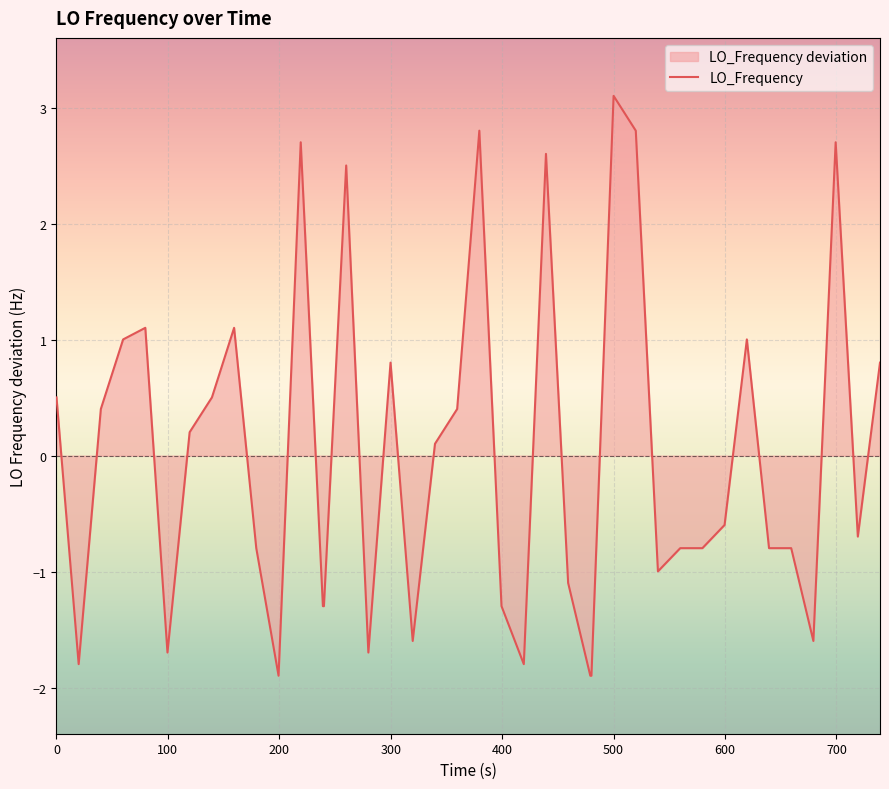

What is the difference between the maximum and minimum values?

5.0